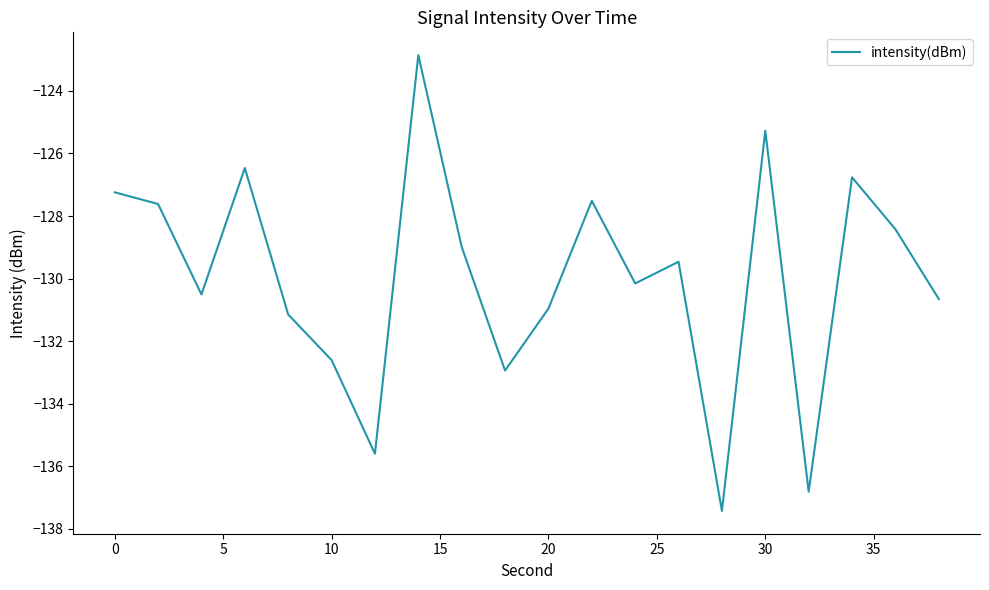

What is the difference between the maximum and minimum values?

14.6